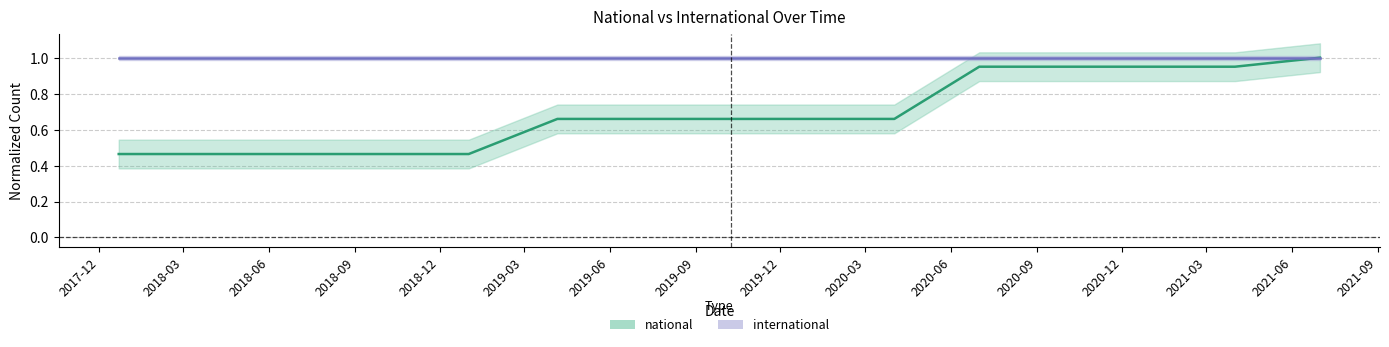

What is the change in value from 2018-09-28 to 2020-10-01?

+0.5